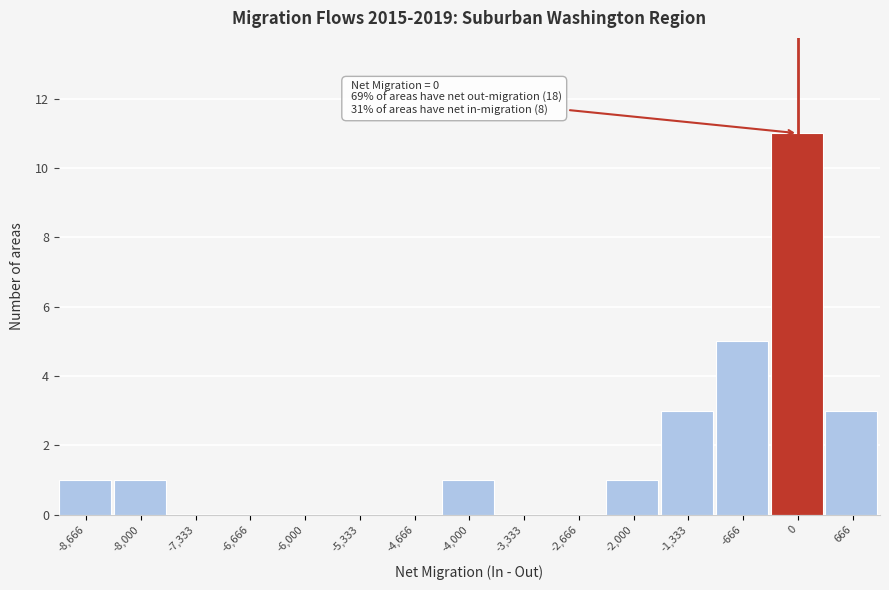

Which range on the x-axis has the tallest bar?

-300 to 300